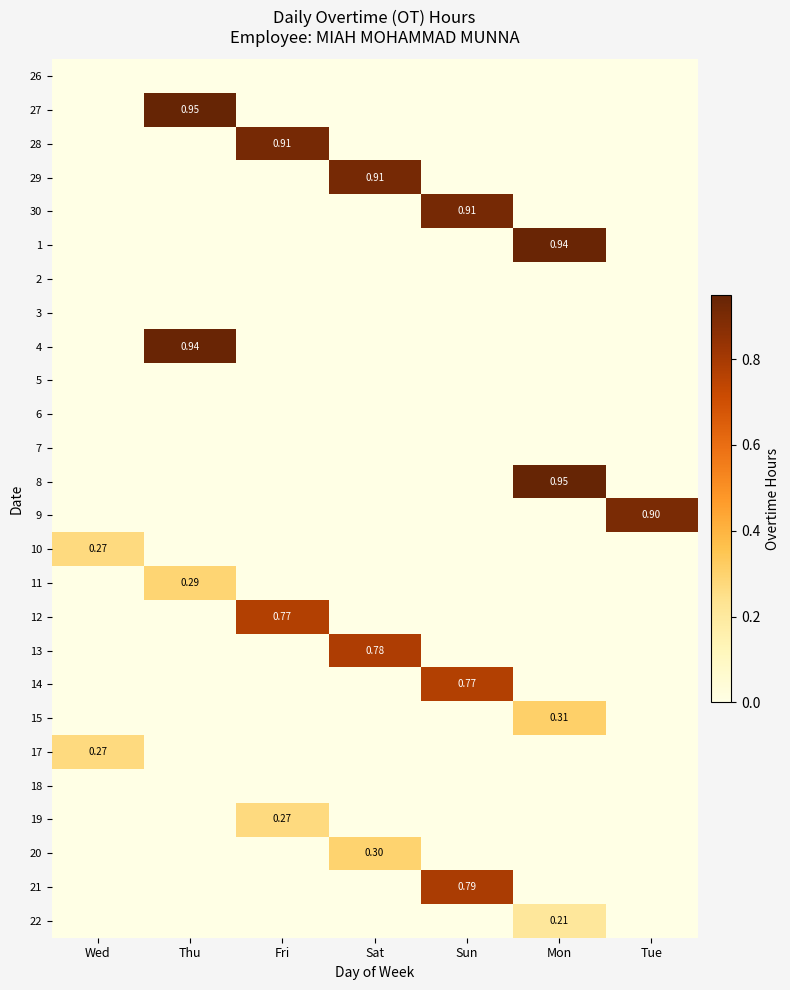

How many distinct data groups are displayed?

26